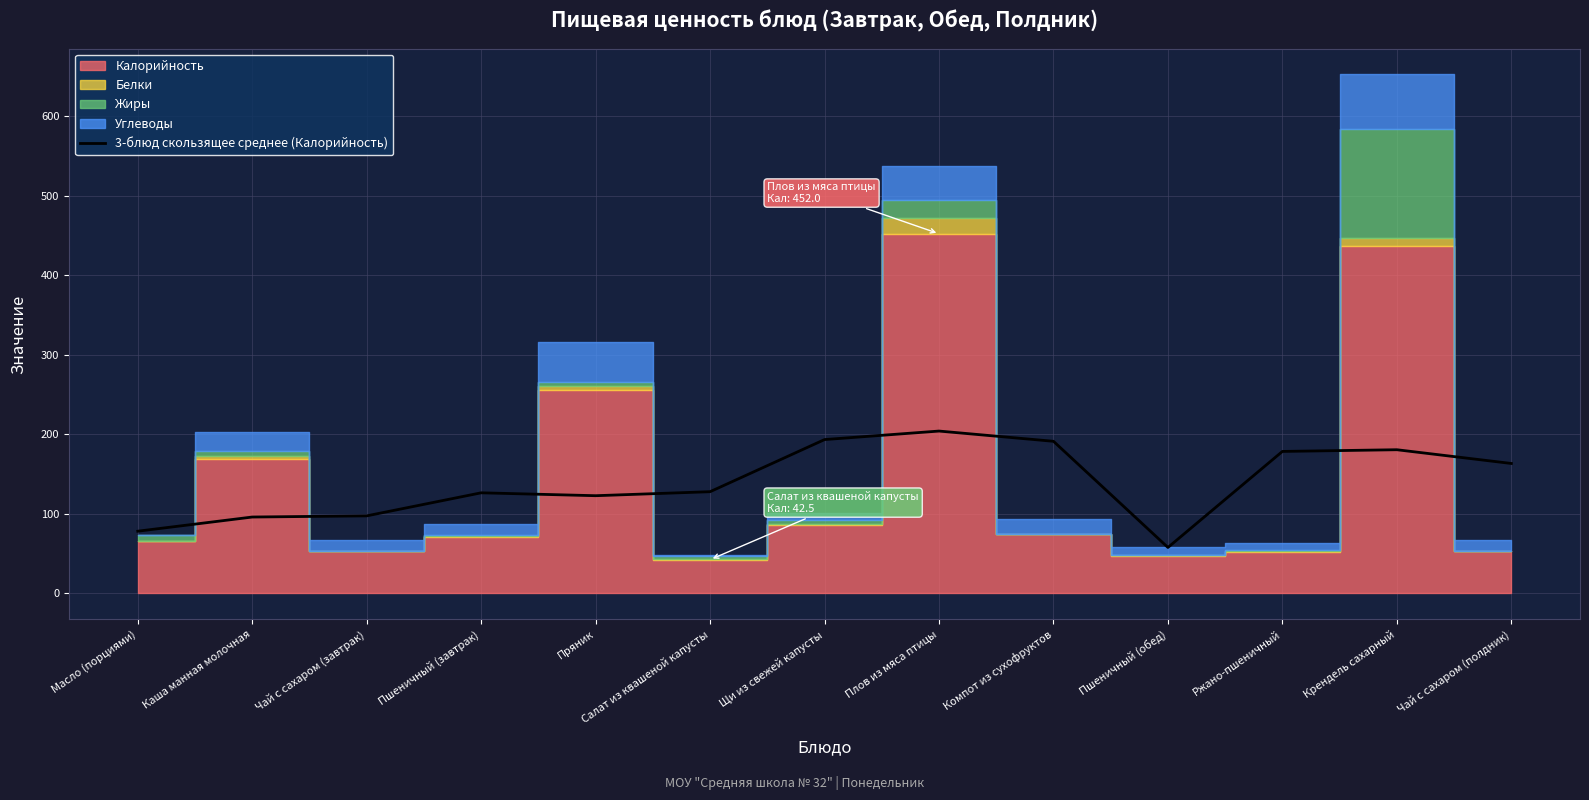

The value at Чай с сахаром (полдник) is 163.3. True or false?

True